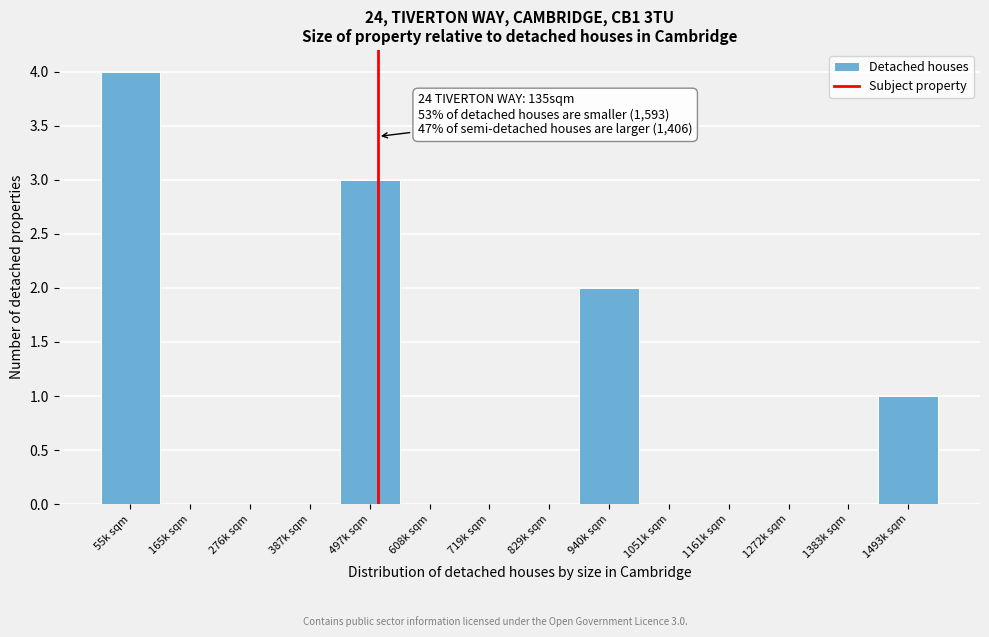

Reading right to left, list all the values displayed in this chart.

1493k sqm=1	1383k sqm=0	1272k sqm=0	1161k sqm=0	1051k sqm=0	940k sqm=2	829k sqm=0	719k sqm=0	608k sqm=0	497k sqm=3	387k sqm=0	276k sqm=0	165k sqm=0	55k sqm=4